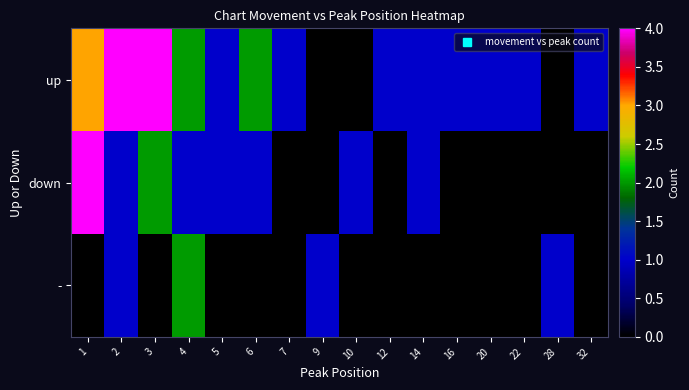

At which category does the chart reach its minimum across all series?

9